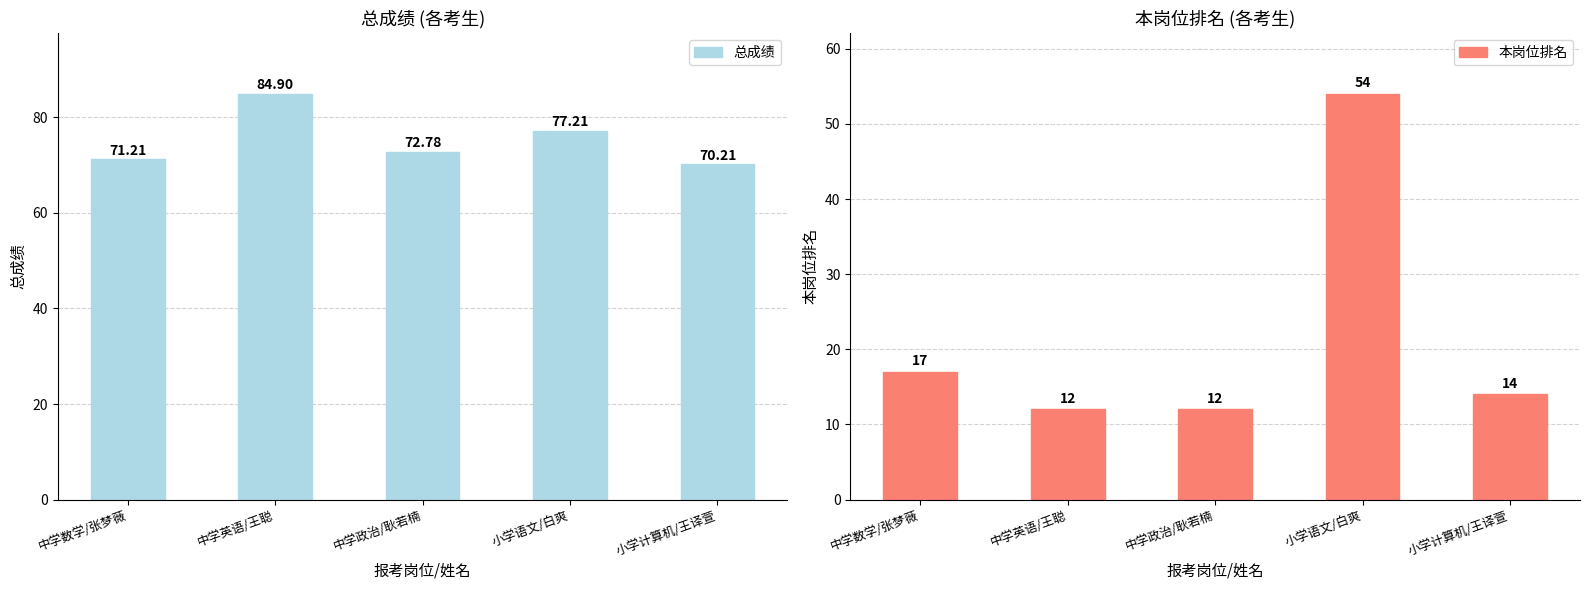

What is the highest value of the 本岗位排名 series?

54